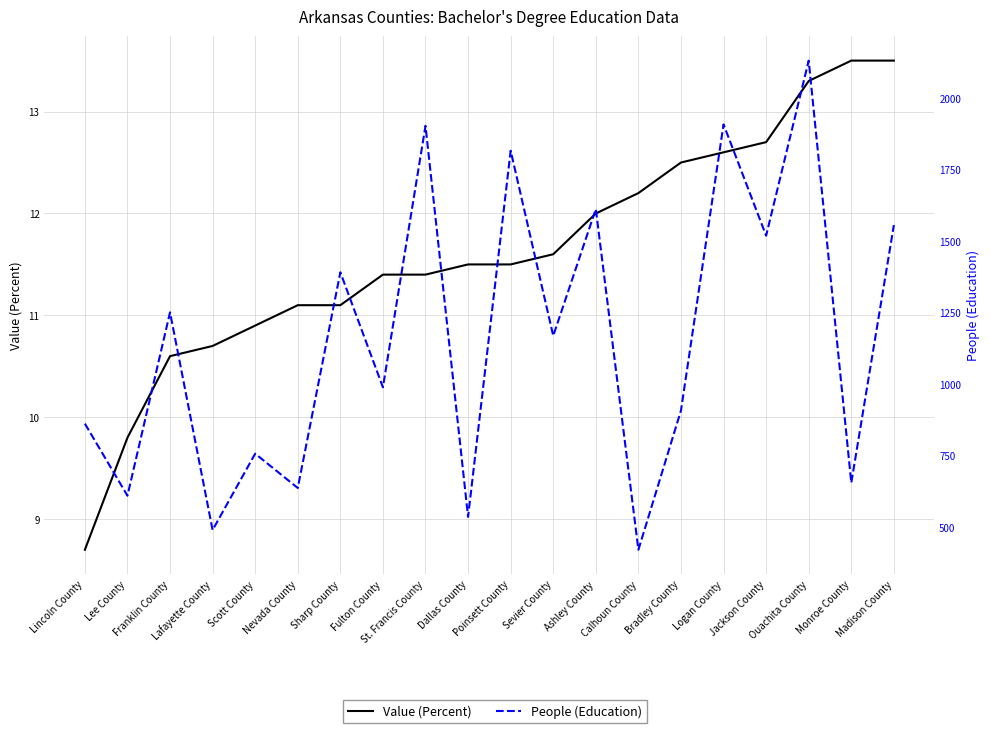

Rank the series by their maximum value, from highest to lowest.

People (Education), Value (Percent)